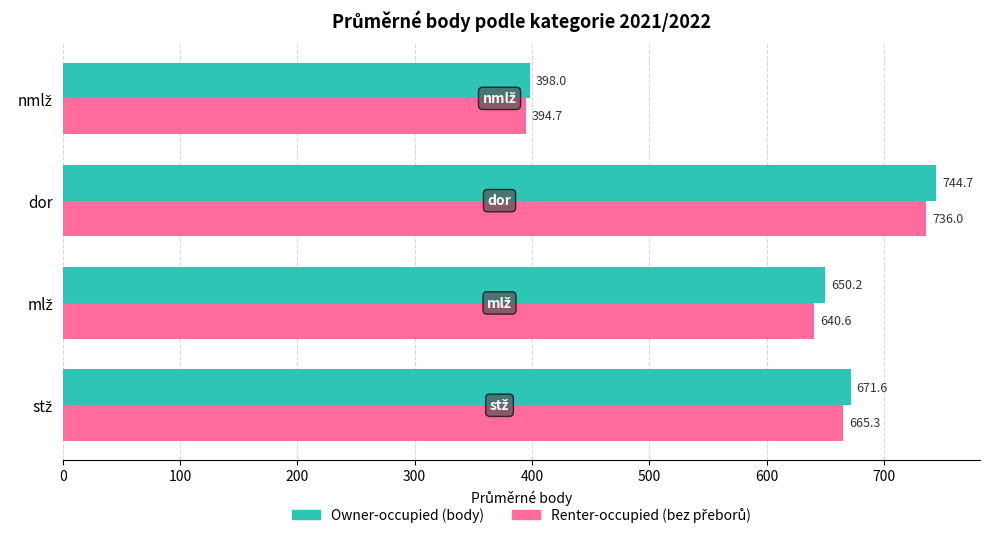

What is the spread (max minus min) of values at dor?

8.7